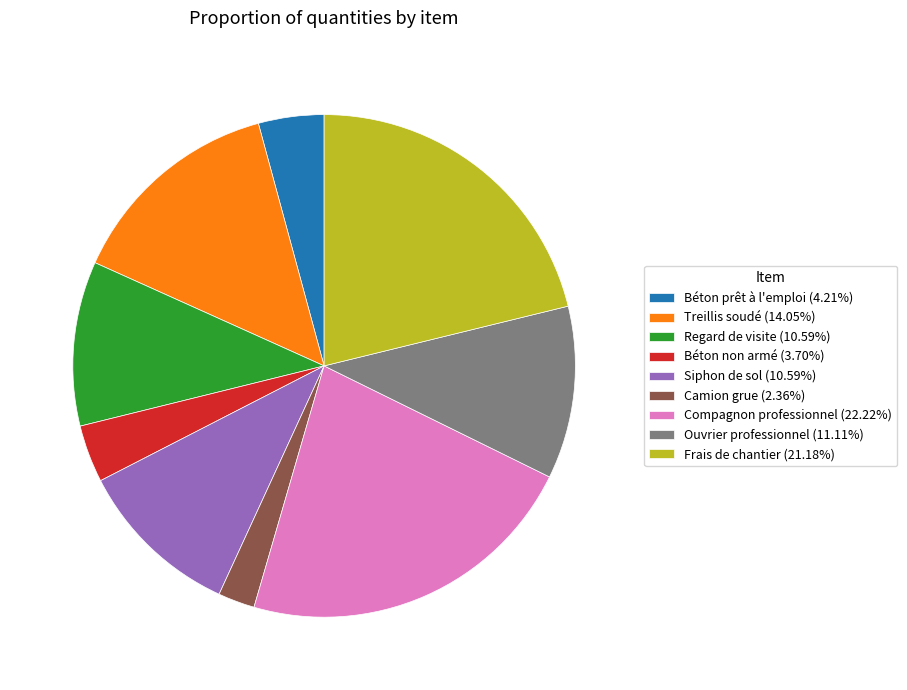

Is there a majority slice in this chart?

No